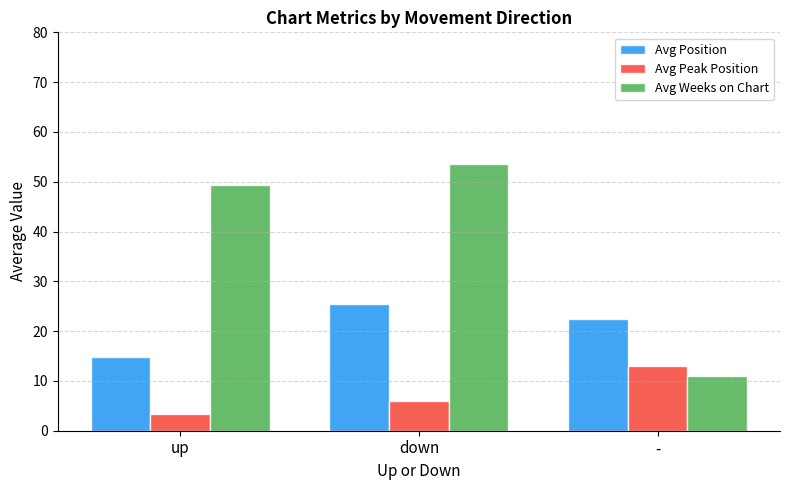

Reading right to left, what are all the values shown in this chart?

Avg Position: -=22.5	down=25.5	up=14.8
Avg Peak Position: -=13.0	down=6.0	up=3.3
Avg Weeks on Chart: -=11.0	down=53.5	up=49.4